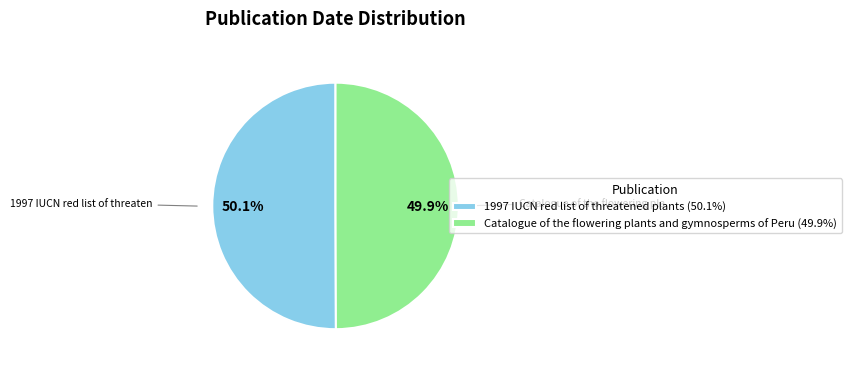

Is there any slice that represents more than half of the pie?

Yes